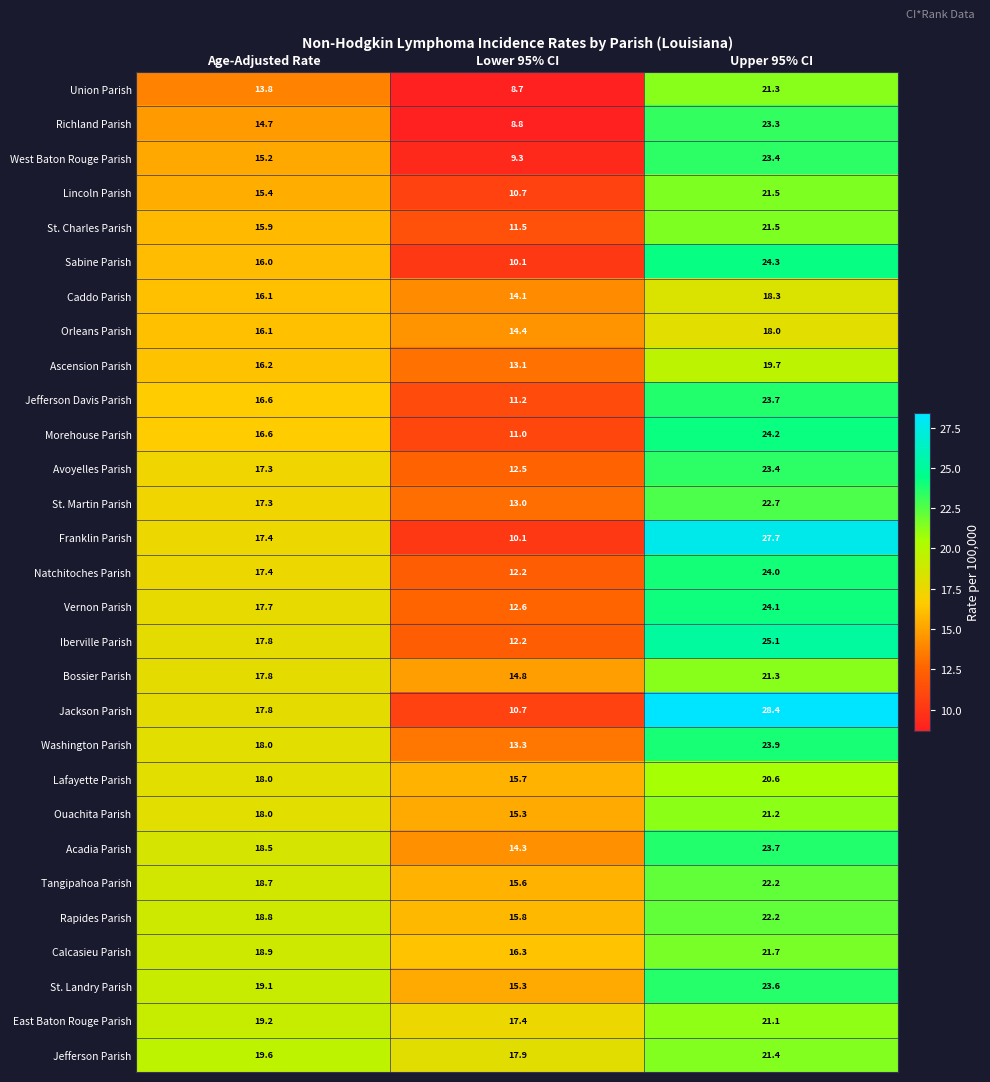

What is the sum of the Caddo Parish values at Upper 95% CI and Lower 95% CI?

32.4